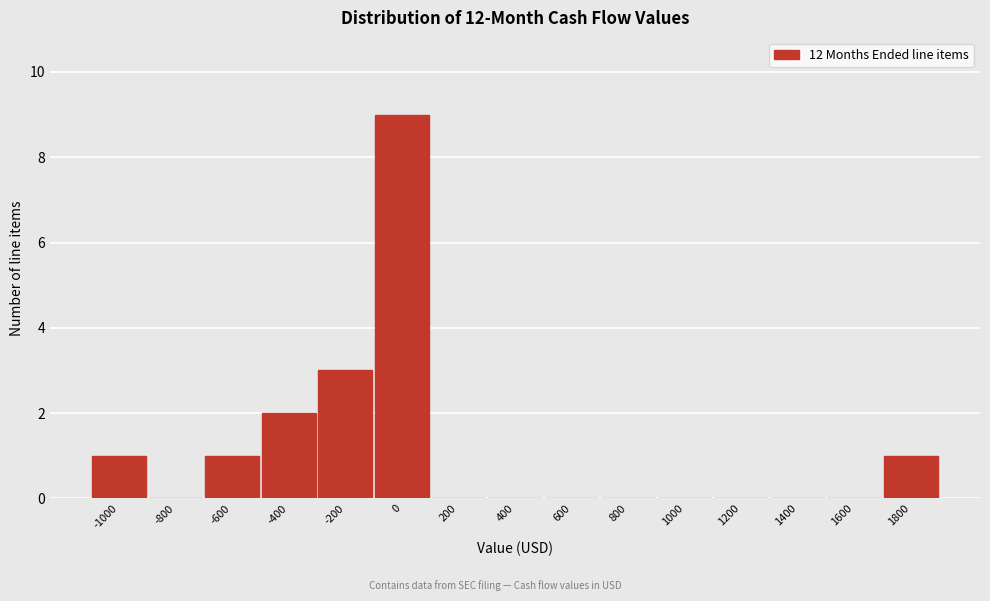

Reading left to right, extract all data points from this chart.

-1000=1	-800=0	-600=1	-400=2	-200=3	0=9	200=0	400=0	600=0	800=0	1000=0	1200=0	1400=0	1600=0	1800=1